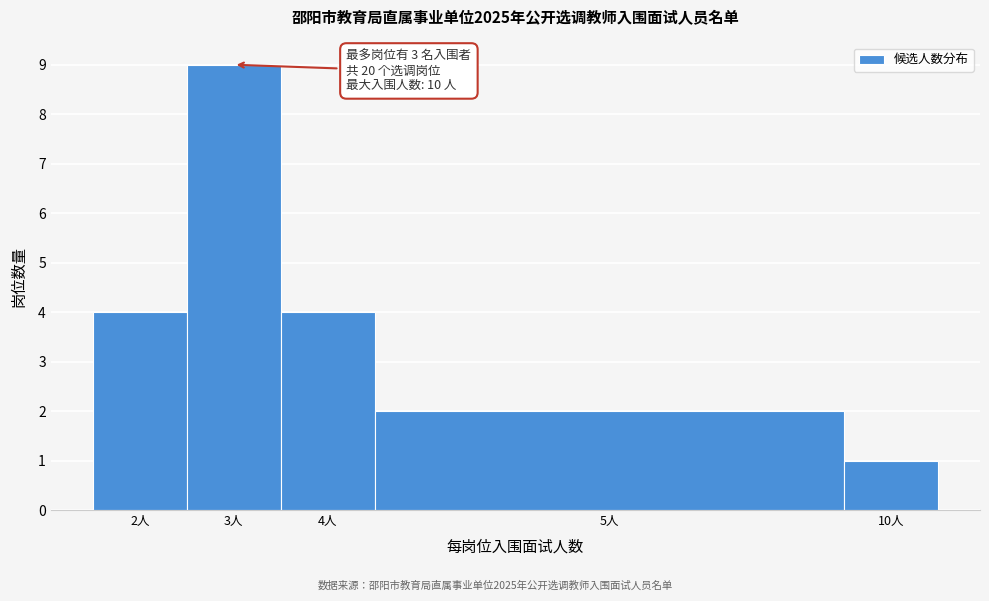

Reading right to left, extract all data points from this chart.

10人=1	5人=2	4人=4	3人=9	2人=4